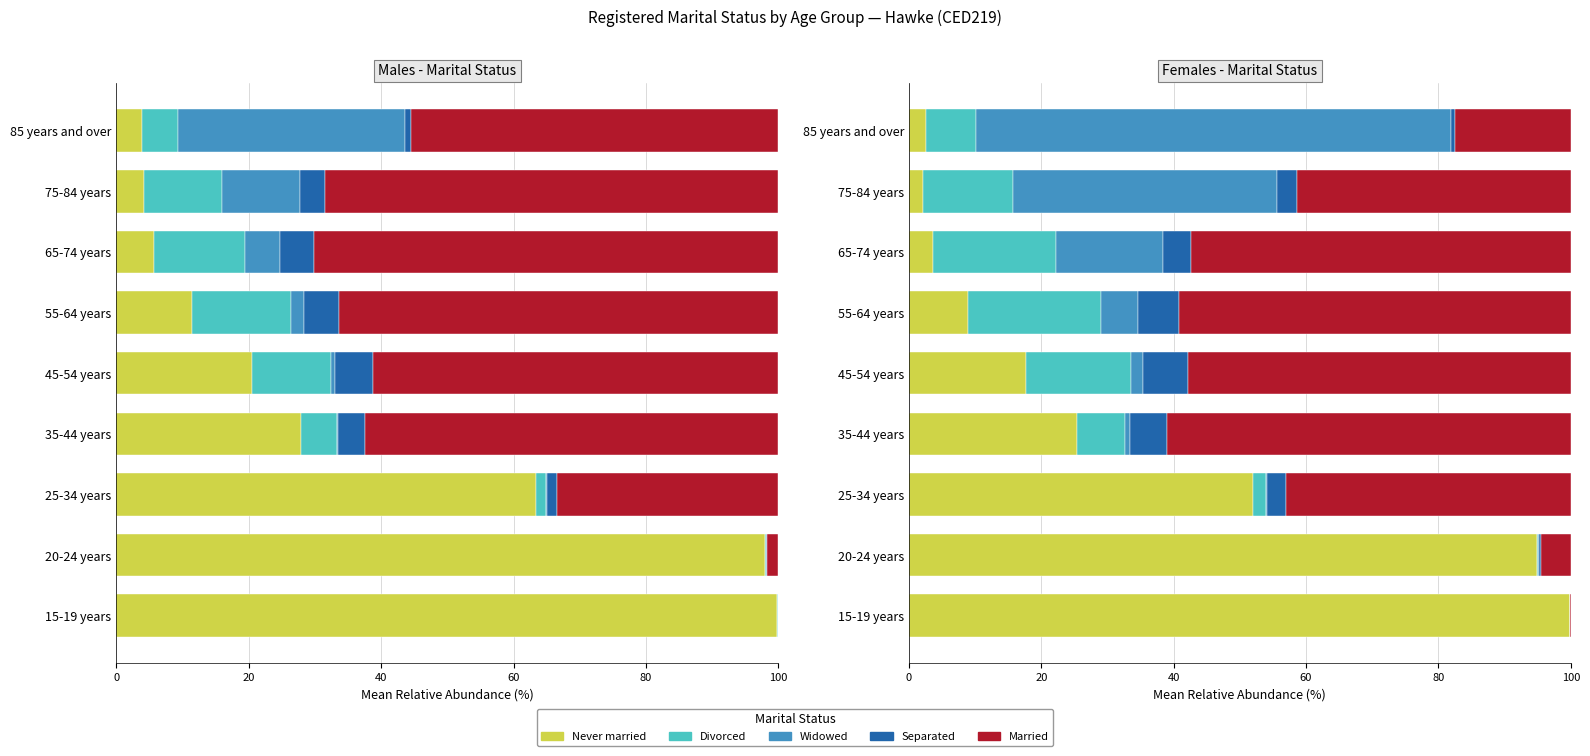

What is the difference between the highest and lowest values at 20-24 years?

94.9